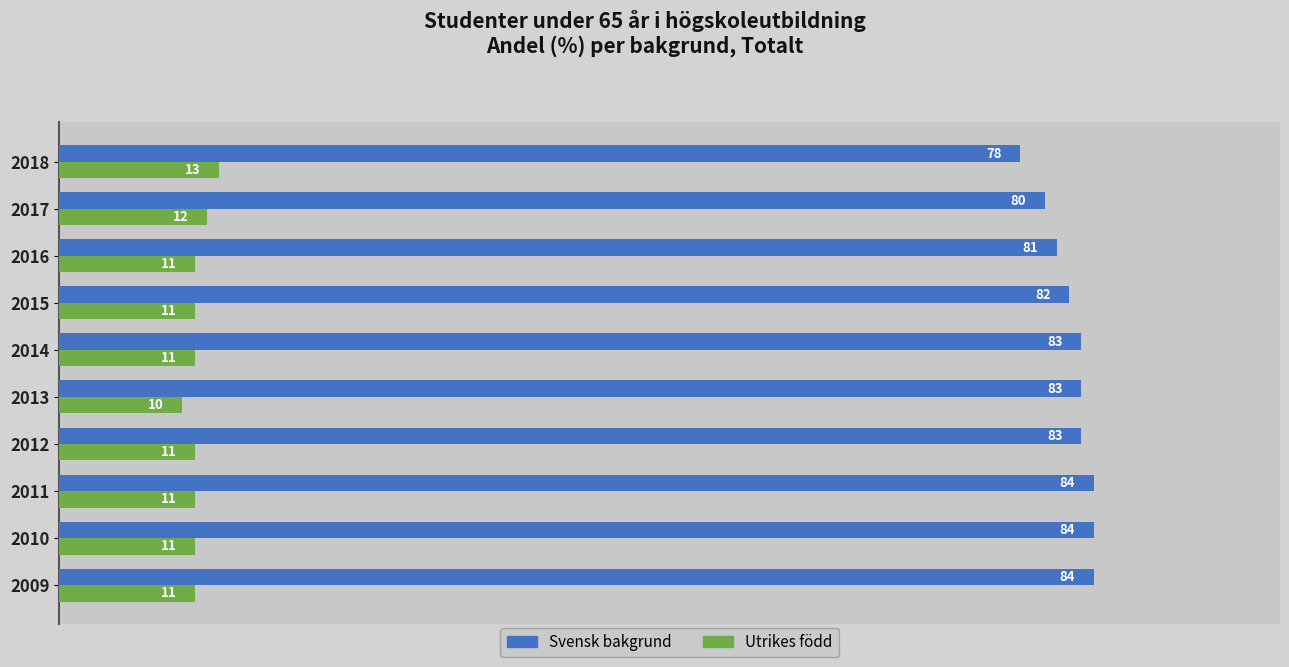

True or false: Utrikes född has a value of 11 at 2012.

True